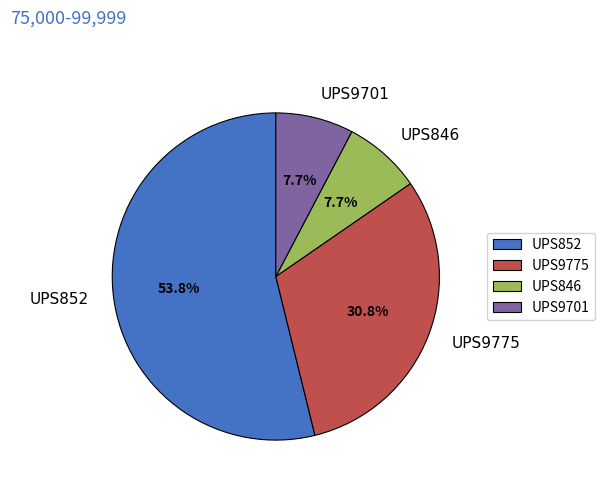

How many segments does this pie chart have?

4